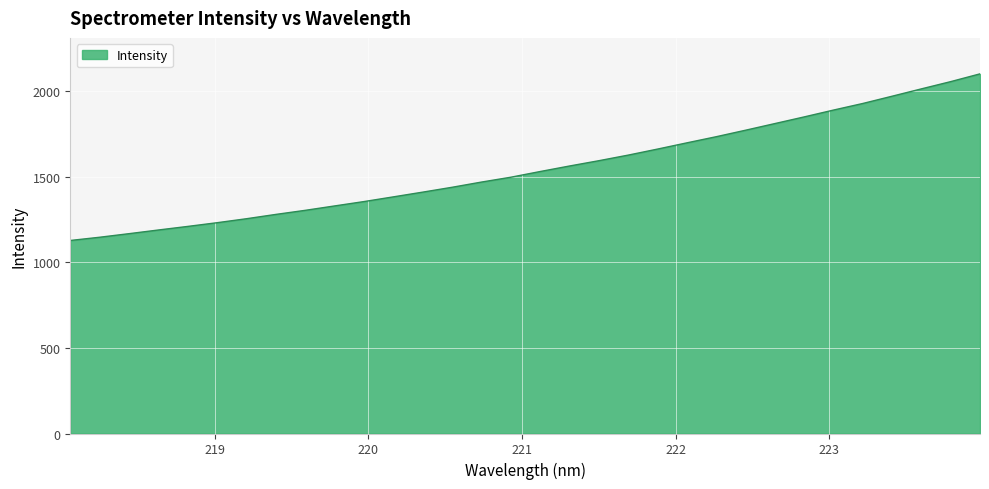

What is the difference between the maximum and minimum values?

974.1